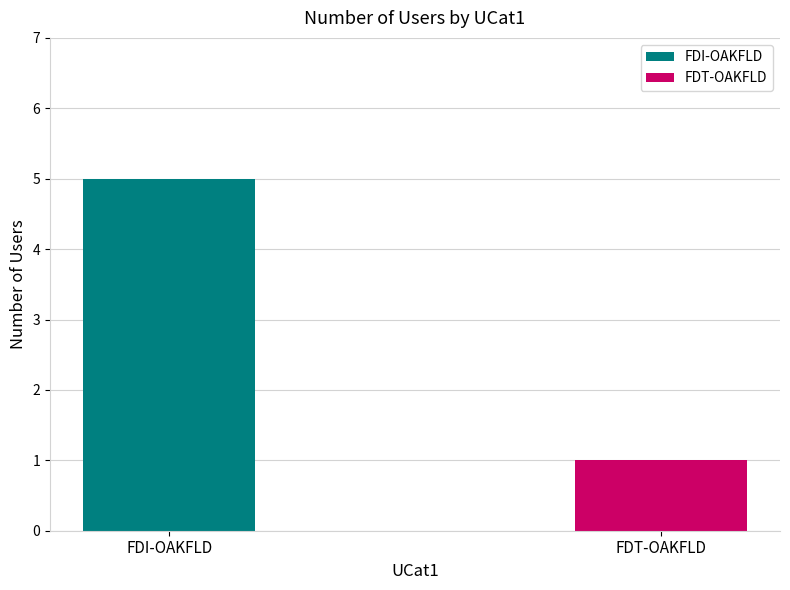

Which category has the highest value across all series?

FDI-OAKFLD